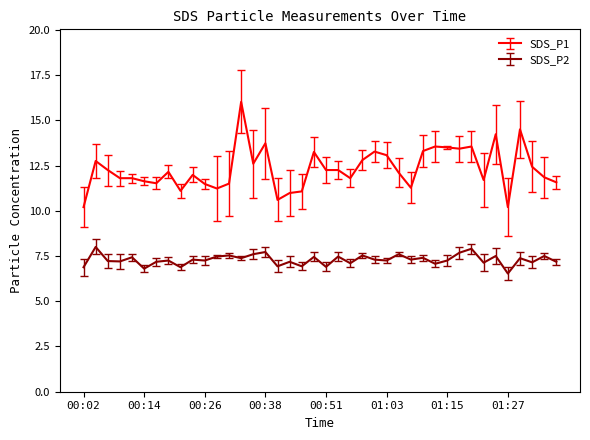

True or false: SDS_P1 and SDS_P2 cross at least once.

False